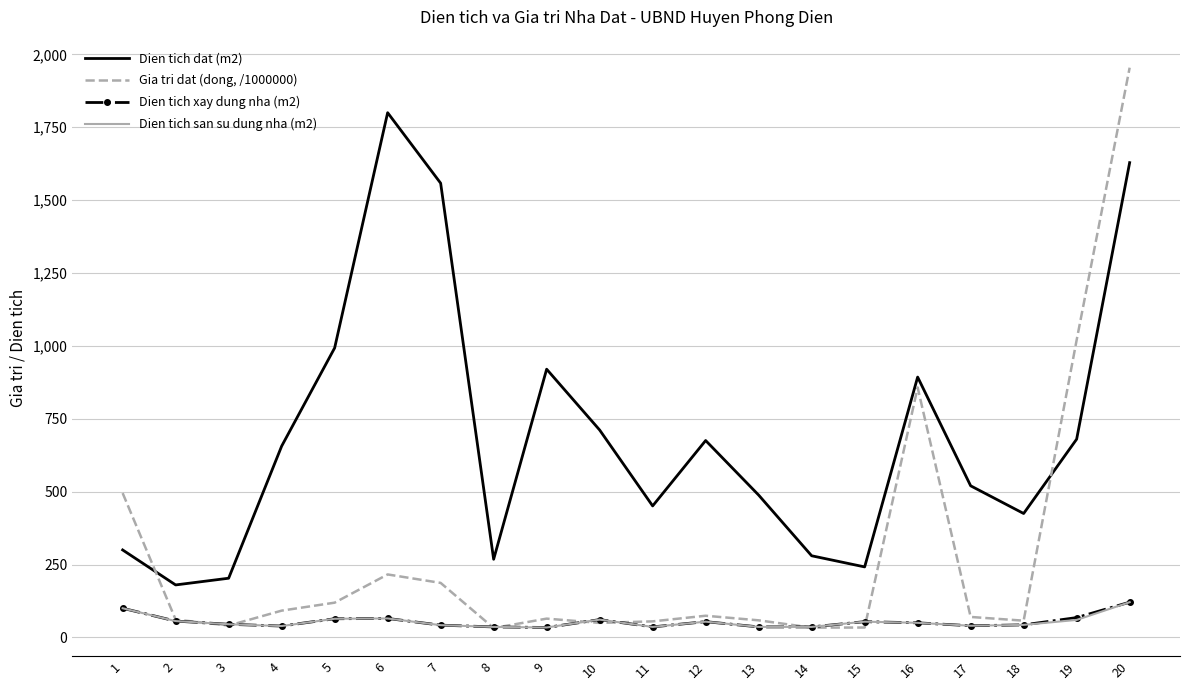

Which series has the widest spread of values?

Gia tri dat (dong, /1000000)